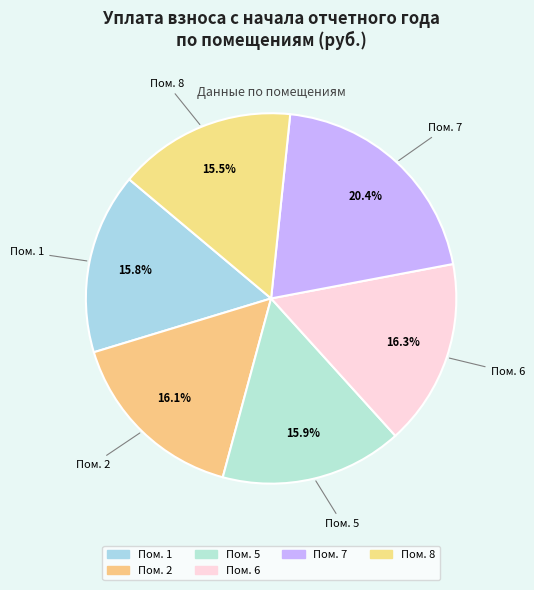

How many slices are in this pie chart?

6